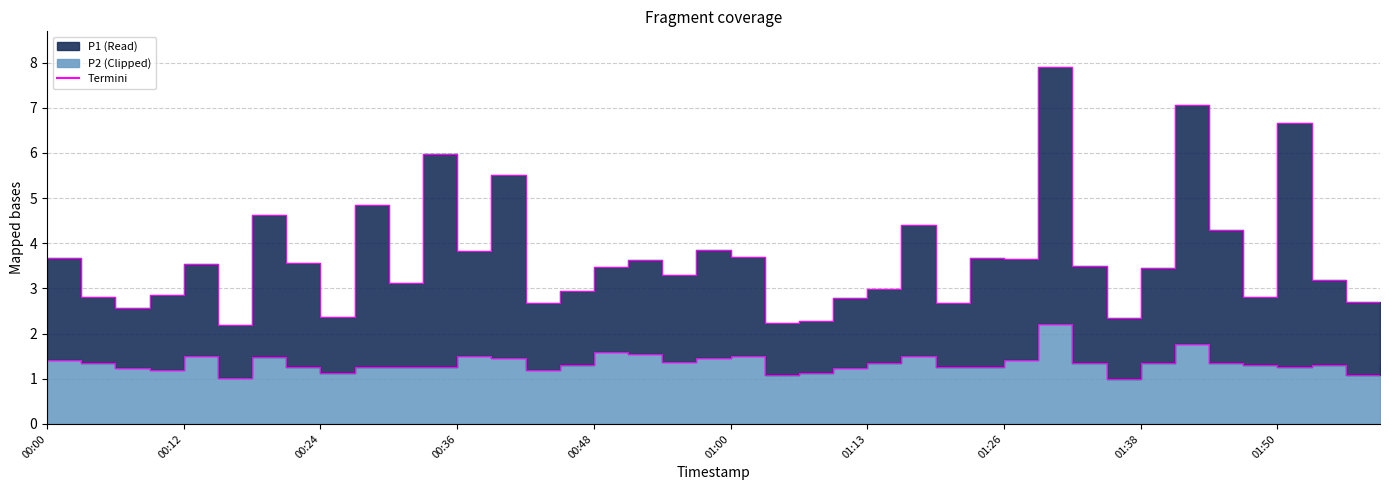

Reading left to right, what are all the values shown in this chart?

1.4	1.4	1.2	1.2	1.5	1.0	1.5	1.3	1.1	1.3	1.3	1.2	1.5	1.4	1.2	1.3	1.6	1.6	1.4	1.4	1.5	1.1	1.1	1.2	1.4	1.5	1.3	1.3	1.4	2.2	1.4	1.0	1.4	1.8	1.4	1.3	1.3	1.3	1.1	1.3